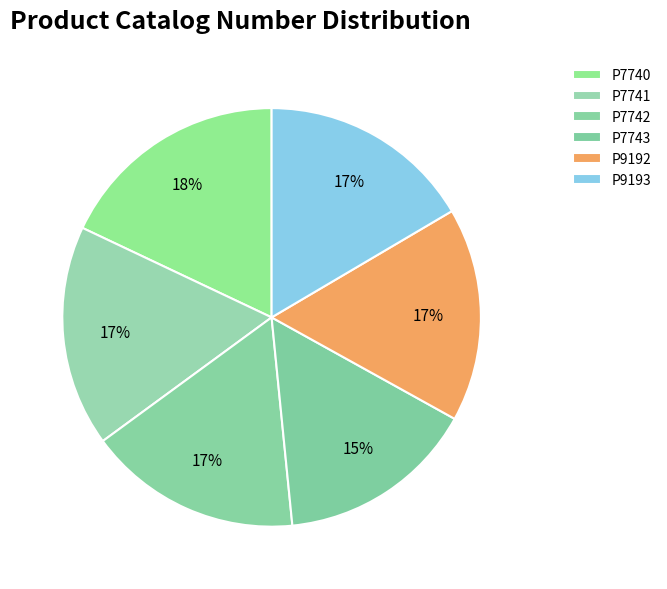

Count the number of slices in the pie.

6